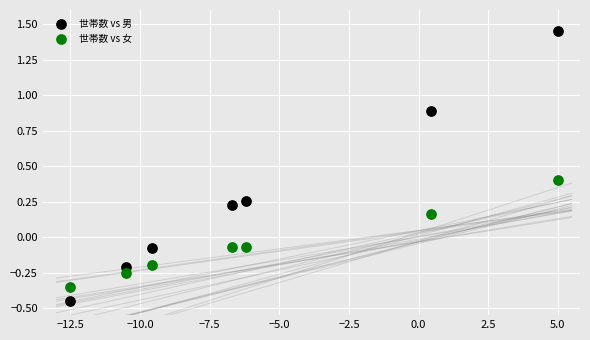

Which series has the widest spread of Y values?

世帯数 vs 男